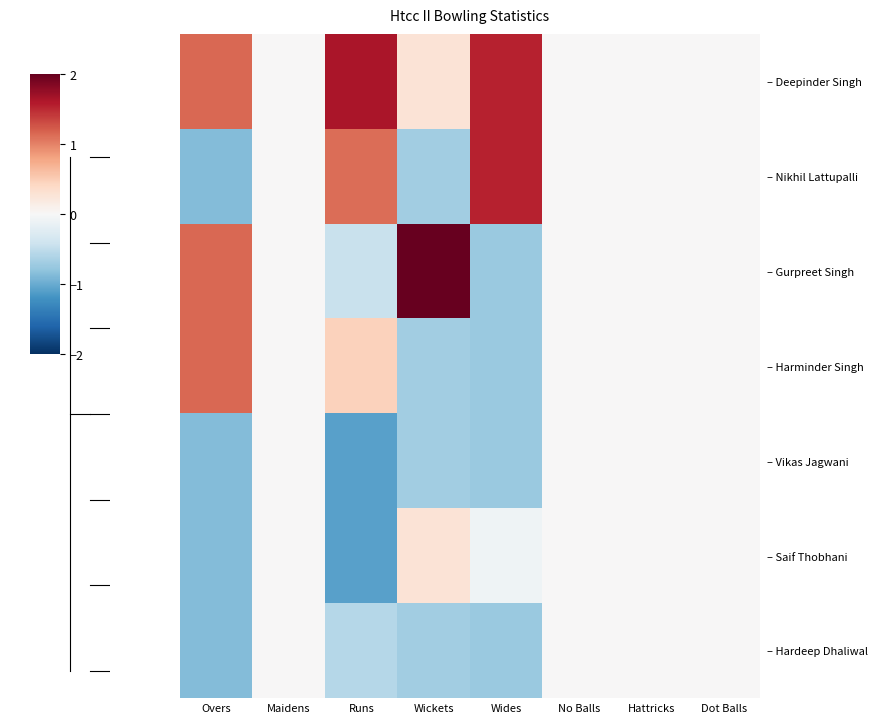

What is the difference between the highest and lowest values at Runs?

2.7